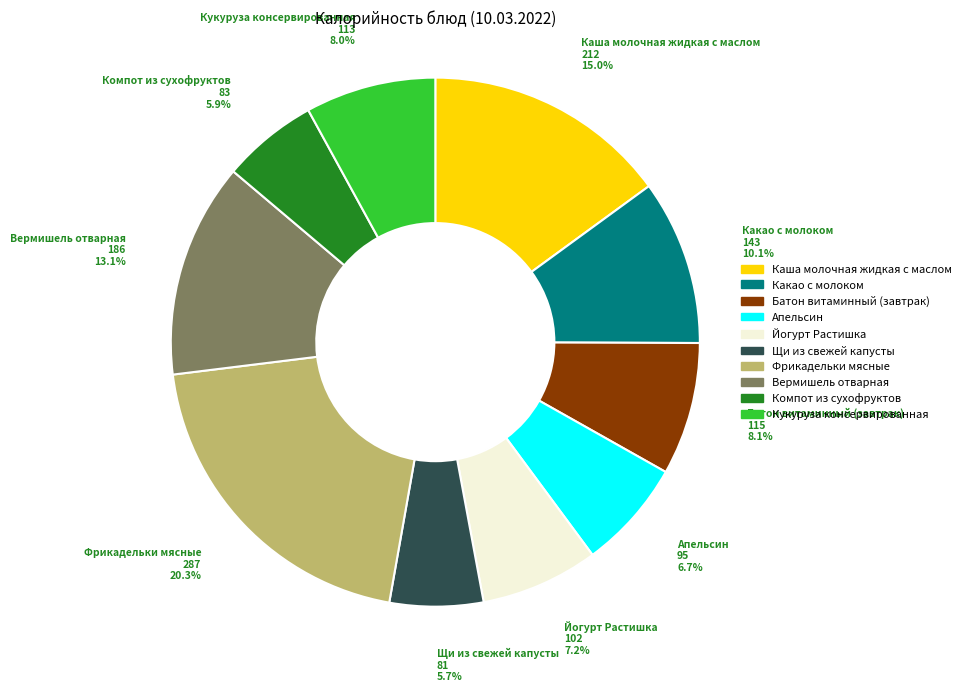

Combined, what portion of the pie is Батон витаминный (завтрак) and Кукуруза консервированная?

16.1%